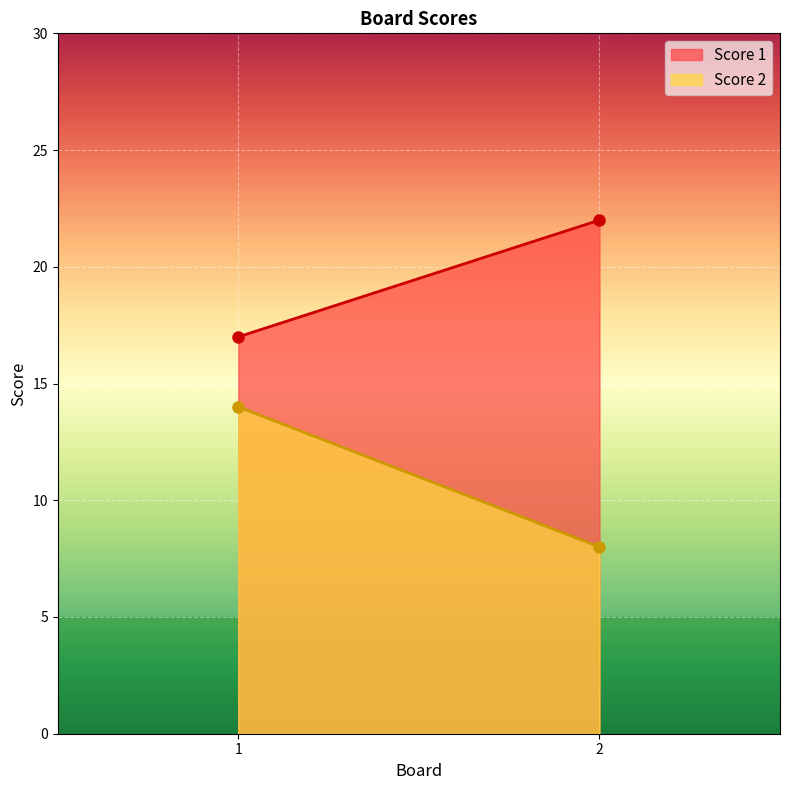

Which series has the largest range (max minus min)?

Score 2